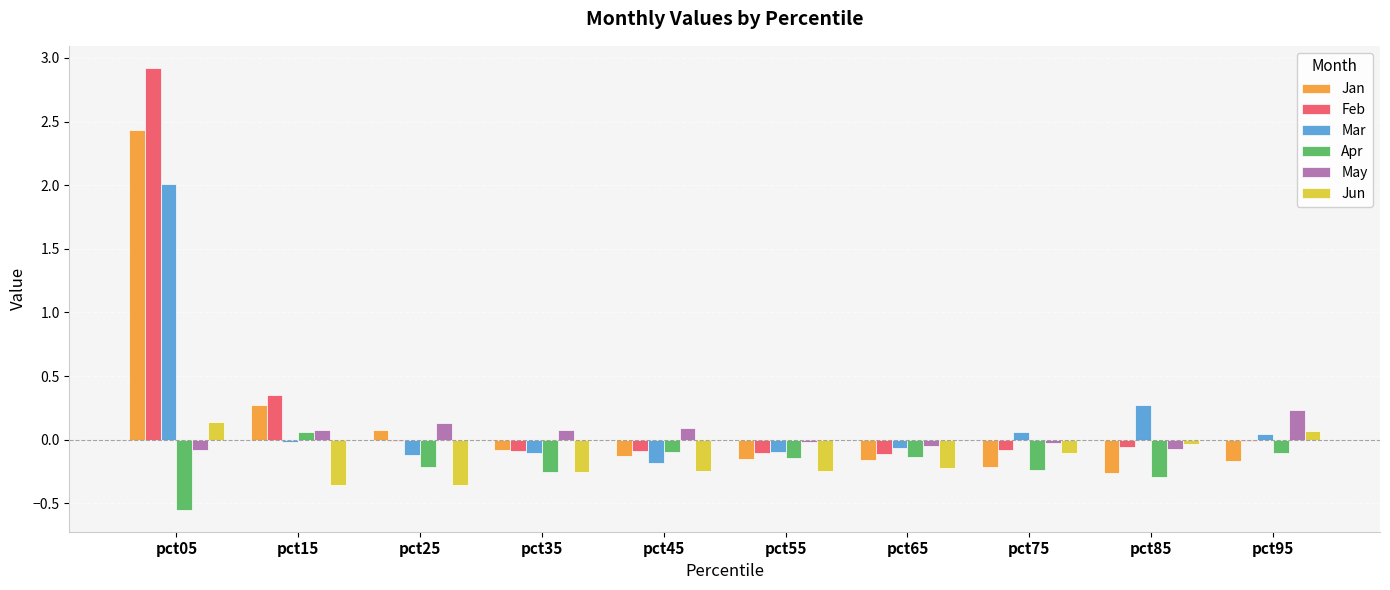

Which series has the largest total across all categories?

Feb